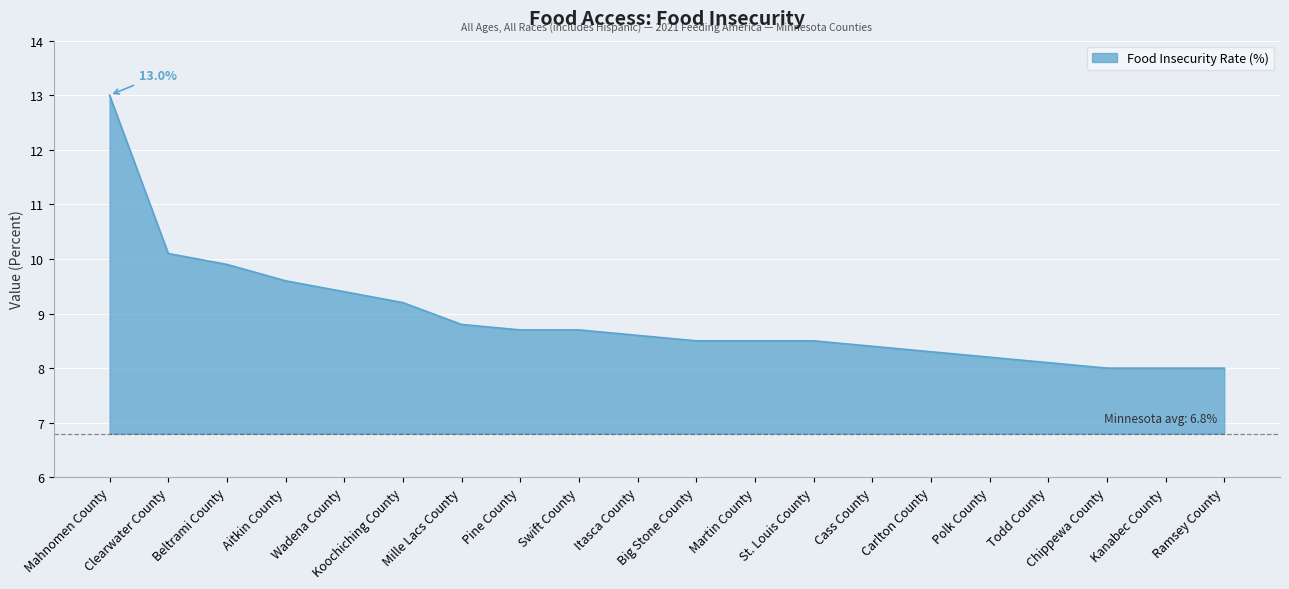

True or false: the data has more than 0 interior local peaks.

False